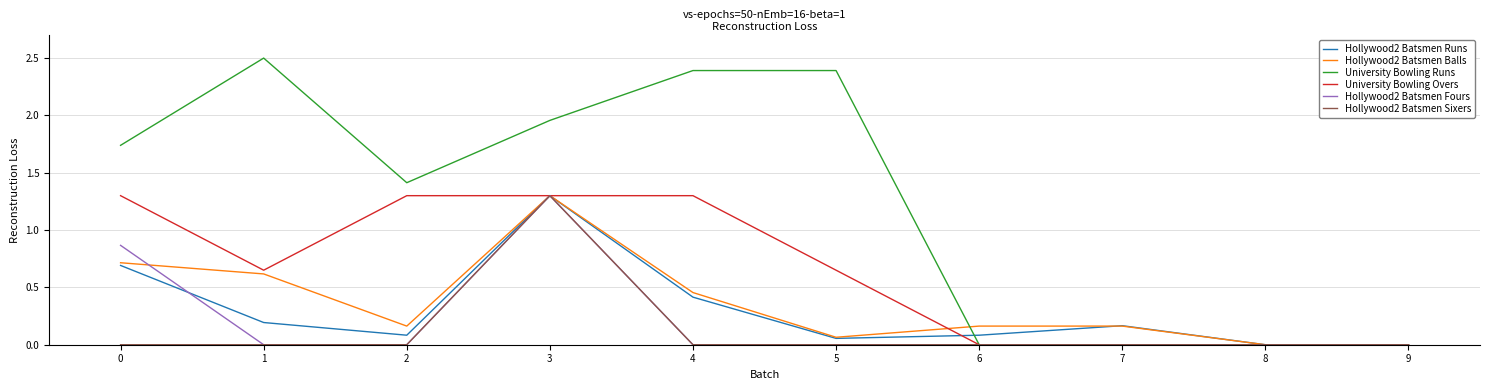

Is it true that Hollywood2 Batsmen Balls equals 0.3 at 1?

False